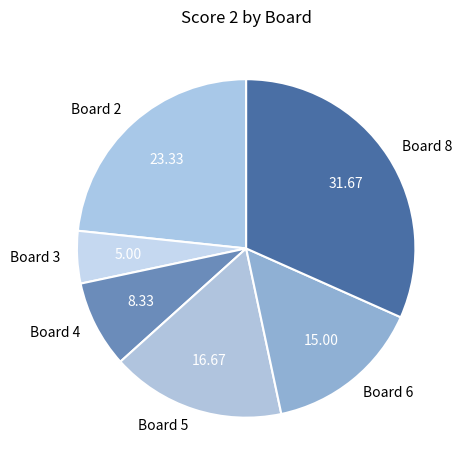

Rank the categories by value from highest to lowest.

Board 8, Board 2, Board 5, Board 6, Board 4, Board 3